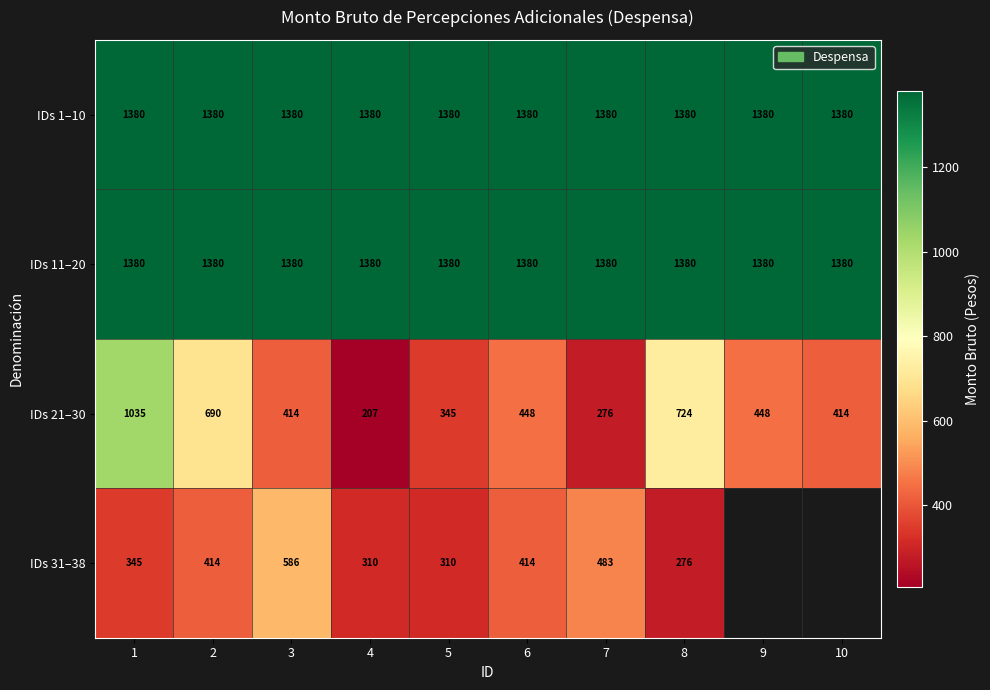

Which label corresponds to the smallest value in the chart?

4